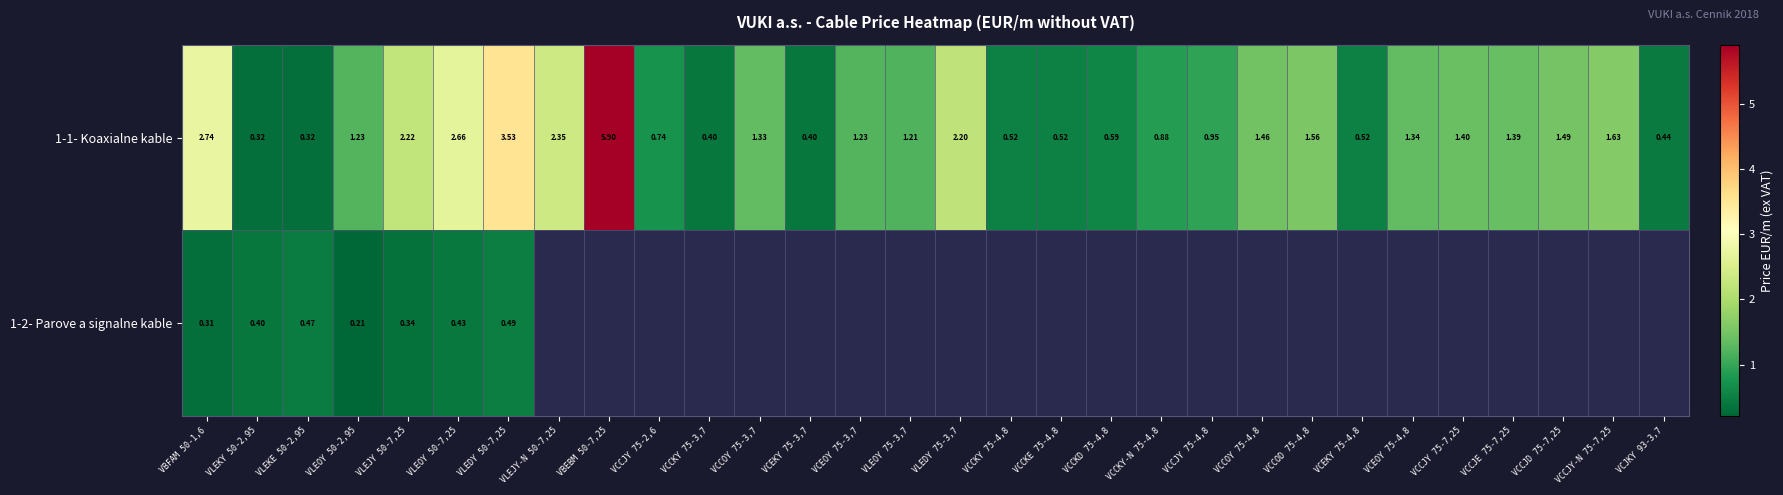

What is the difference between the 1-1- Koaxialne kable values at VCCOY 75-4,8 and VCCJE 75-7,25?

0.1